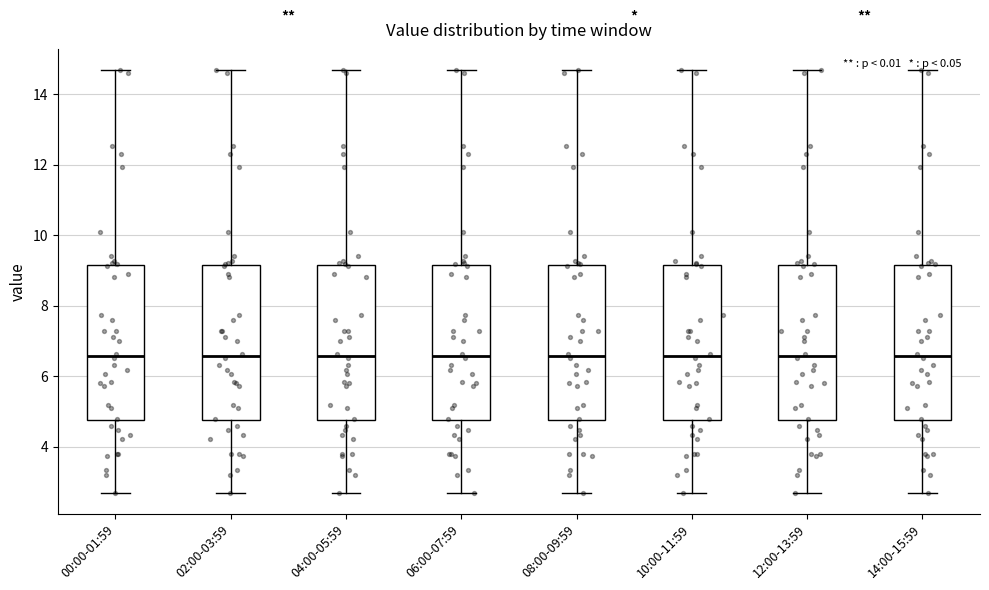

Where is the upper edge of the box for 04:00-05:59 on the y-axis? The values are not printed on the chart, so give them approximately, as read against the axis.

9.2